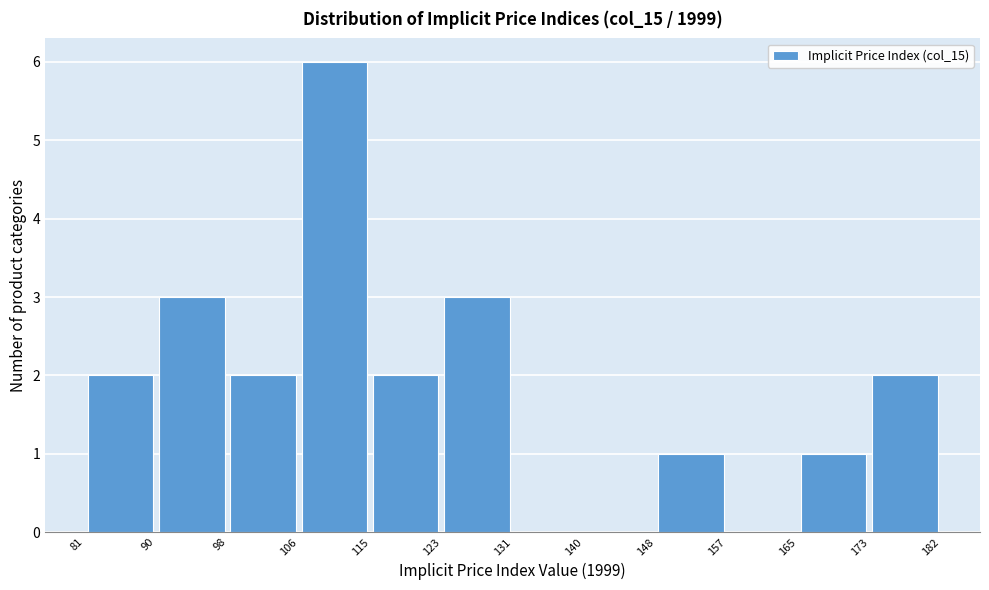

How tall is the bar that spans 98 to 106 on the x-axis? The values are not printed on the chart, so give them approximately, as read against the axis.

2